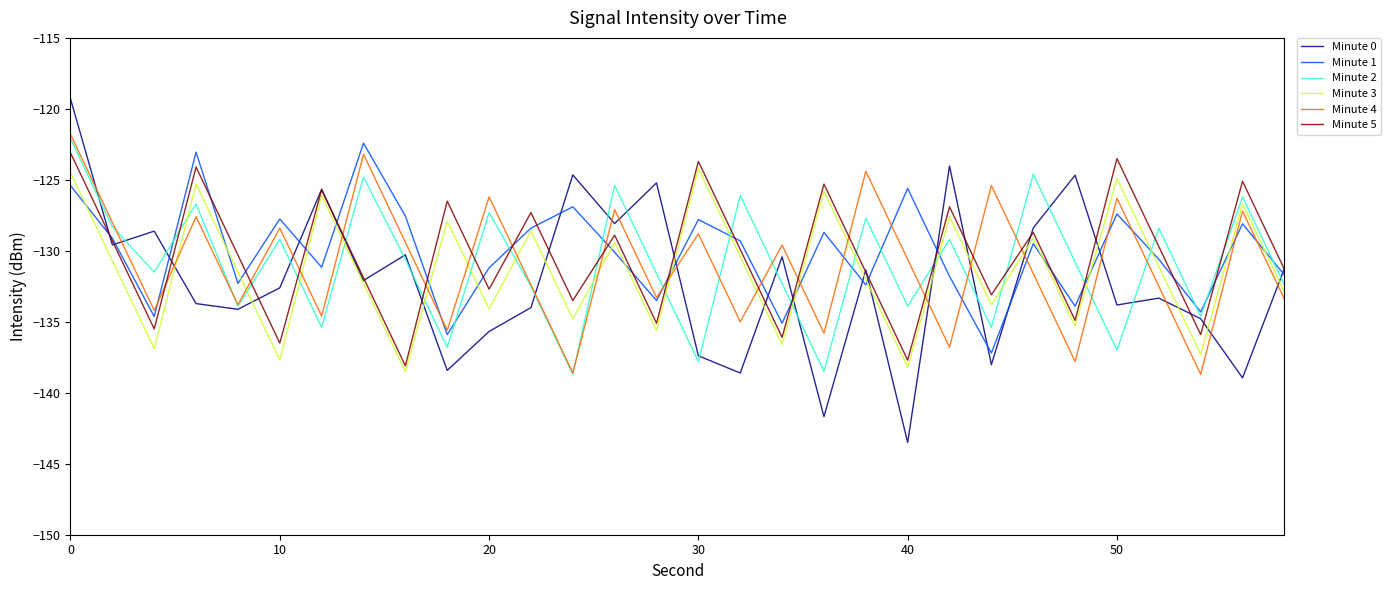

How many intersections are there between Minute 5 and Minute 4?

15